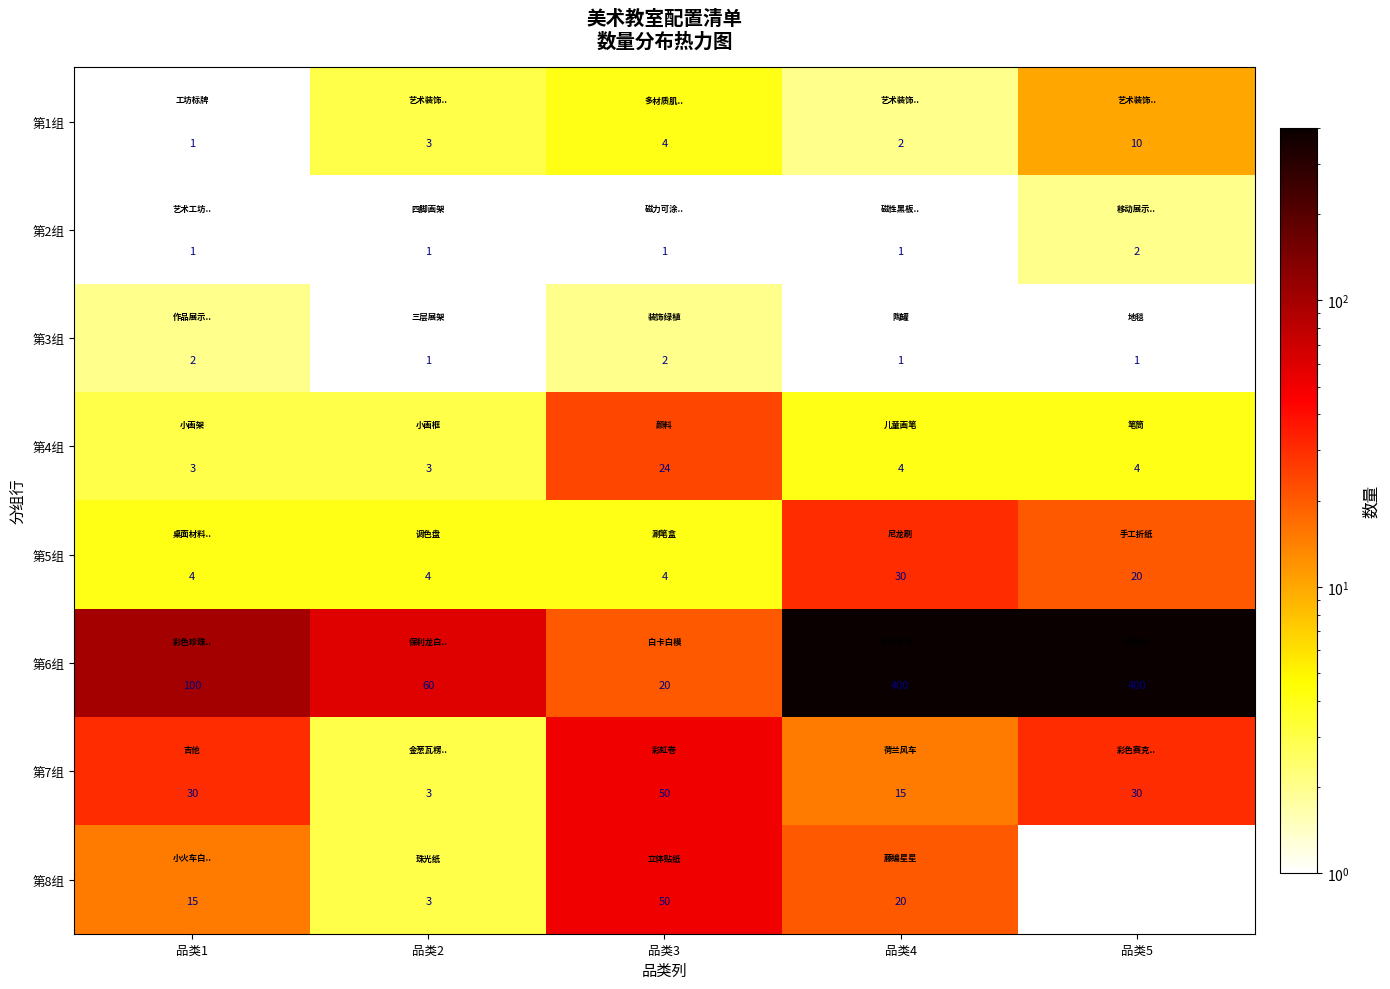

What is the maximum value shown in the chart?

400.0